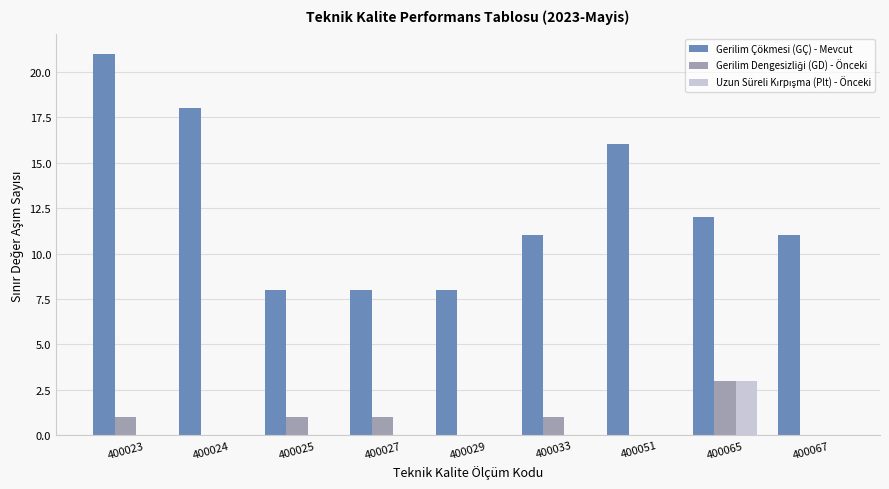

Which series changed the most between 400025 and 400067?

Gerilim Çökmesi (GÇ) - Mevcut